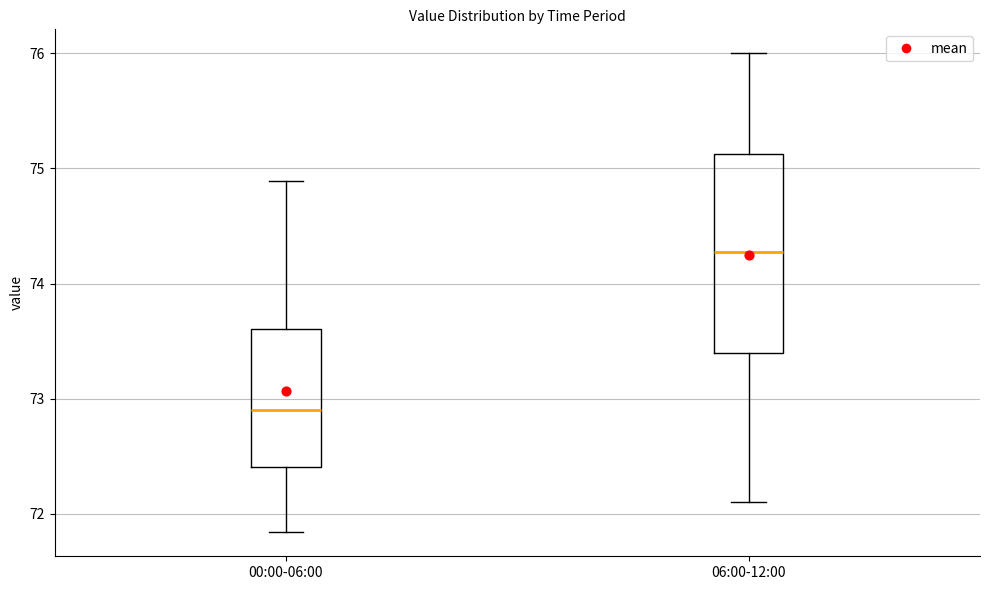

Reading left to right, read every box against the y-axis: the position of its median line, the range the box covers, and the ends of its whiskers. The values are not printed on the chart, so give them approximately, as read against the axis.

00:00-06:00: median 72.9, box 72.4 to 73.6, whiskers 71.8 to 74.9
06:00-12:00: median 74.3, box 73.4 to 75.1, whiskers 72.1 to 76.0